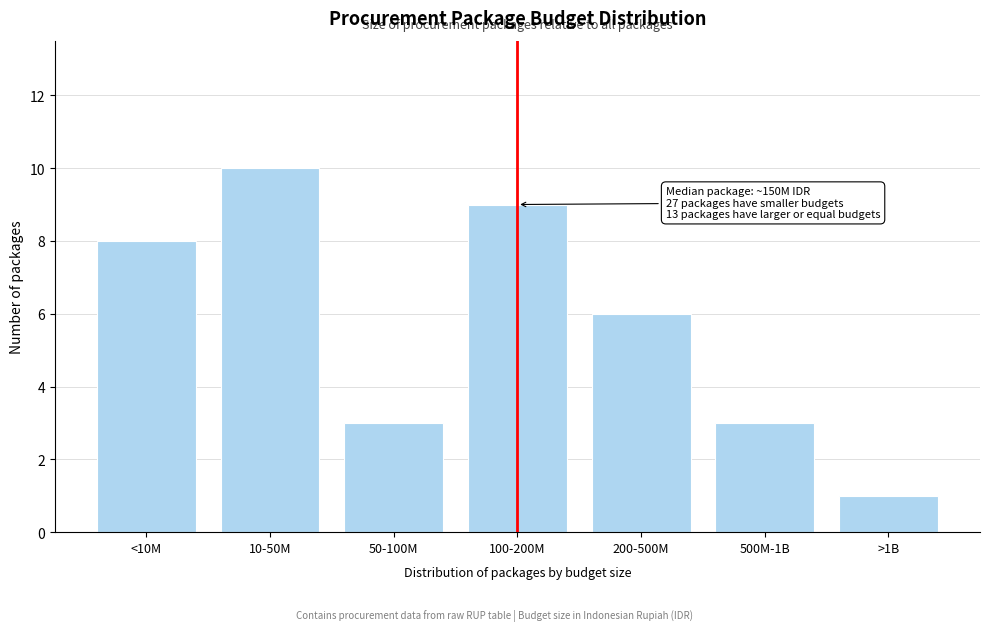

Reading left to right, transcribe all the data shown in this chart.

<10M=8	10-50M=10	50-100M=3	100-200M=9	200-500M=6	500M-1B=3	>1B=1